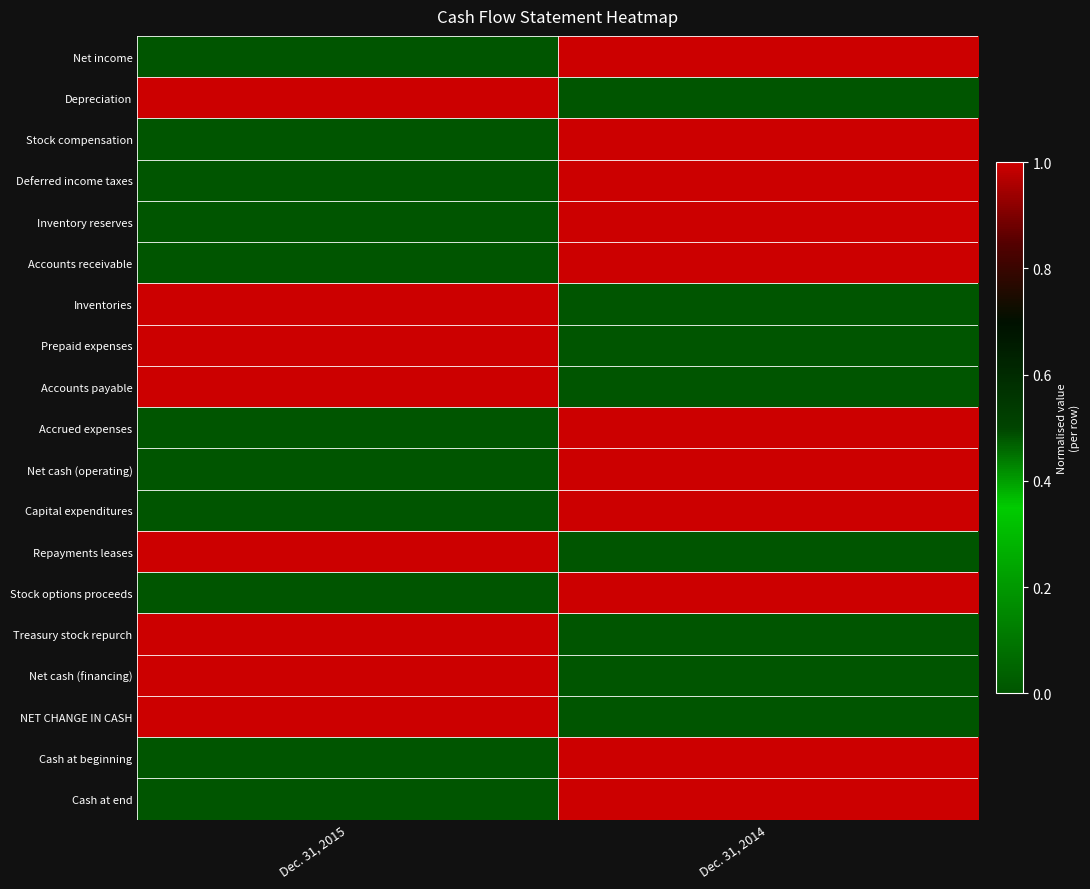

At Dec. 31, 2014, list the series in order from smallest to largest.

Depreciation, Inventories, Prepaid expenses, Accounts payable, Repayments leases, Treasury stock repurch, Net cash (financing), NET CHANGE IN CASH, Net income, Stock compensation, Deferred income taxes, Inventory reserves, Accounts receivable, Accrued expenses, Net cash (operating), Capital expenditures, Stock options proceeds, Cash at beginning, Cash at end